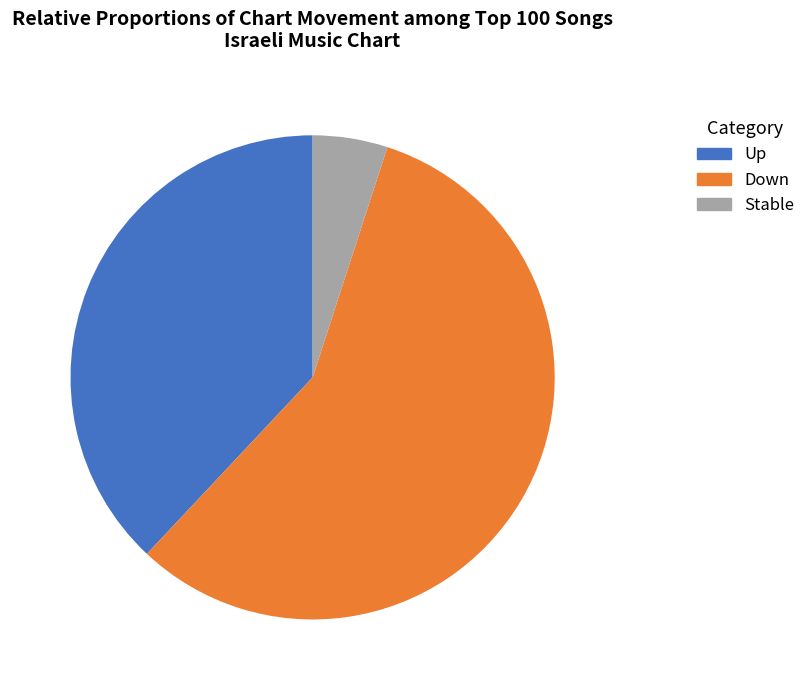

Do Up and Down together represent more than half of the pie?

Yes